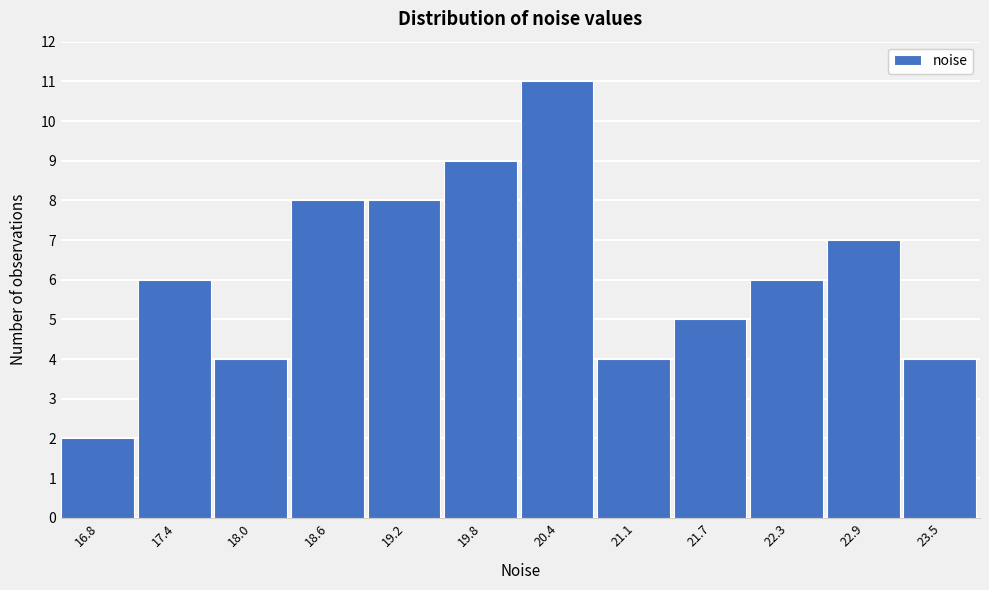

Which range on the x-axis has the tallest bar?

20.1 to 20.8